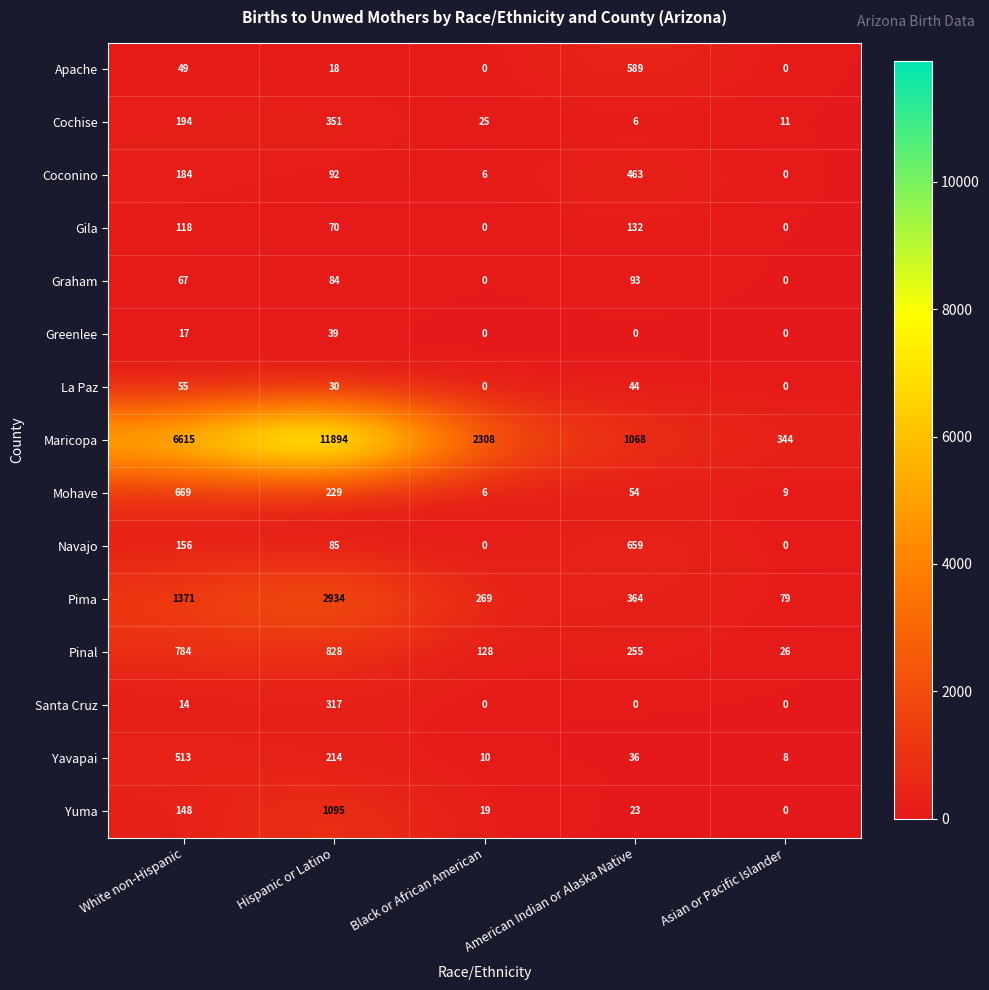

List the series in order of their peak value, lowest first.

Greenlee, La Paz, Graham, Gila, Santa Cruz, Cochise, Coconino, Yavapai, Apache, Navajo, Mohave, Pinal, Yuma, Pima, Maricopa